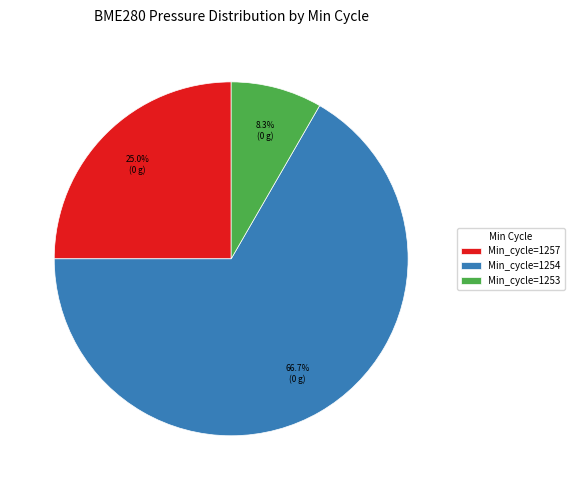

Does any single category account for the majority?

Yes